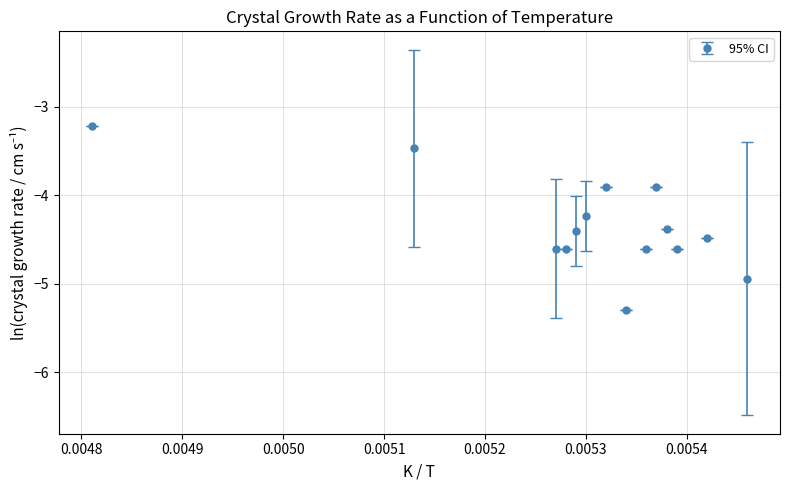

What is the maximum value shown in the chart?

-3.2